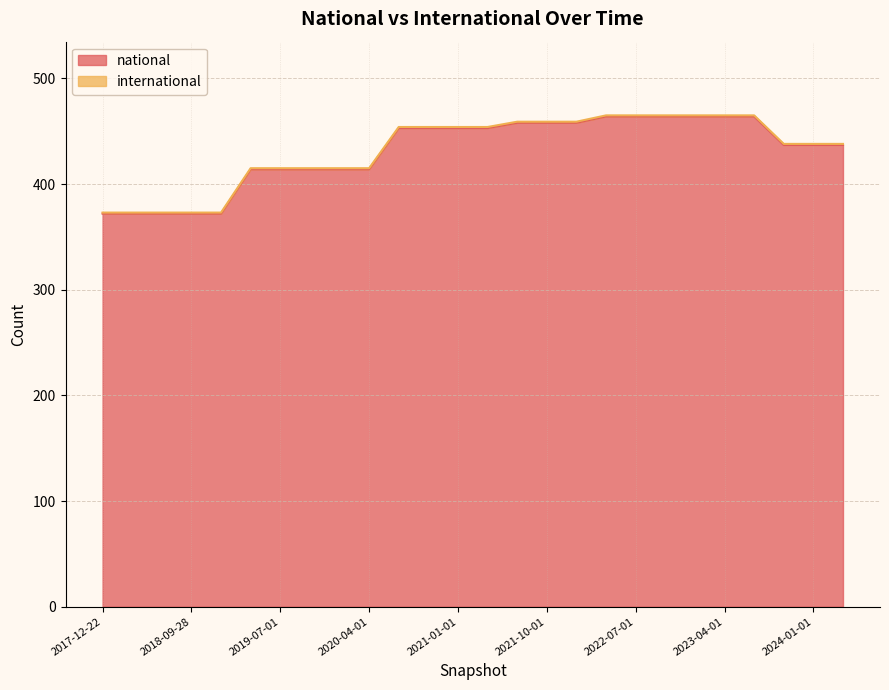

Reading right to left, transcribe all the data shown in this chart.

2024-04-01=437	2024-01-01=437	2023-10-01=437	2023-07-01=464	2023-04-01=464	2023-01-01=464	2022-10-01=464	2022-07-01=464	2022-04-01=464	2022-01-01=458	2021-10-01=458	2021-07-01=458	2021-04-01=453	2021-01-01=453	2020-10-01=453	2020-07-01=453	2020-04-01=414	2020-01-01=414	2019-10-09=414	2019-07-01=414	2019-04-06=414	2019-01-01=372	2018-09-28=372	2018-07-11=372	2018-04-09=372	2017-12-22=372